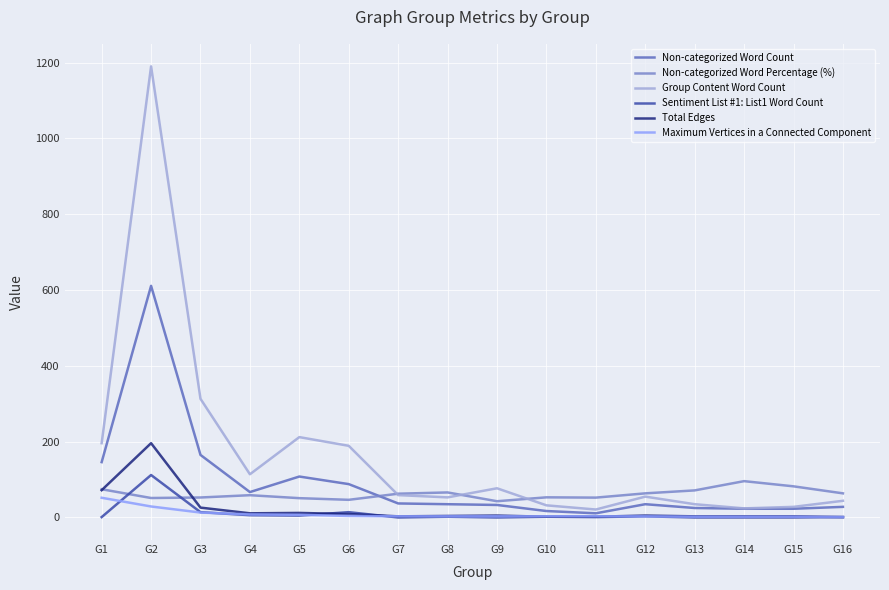

What is the total value across all series at G2?

2189.3